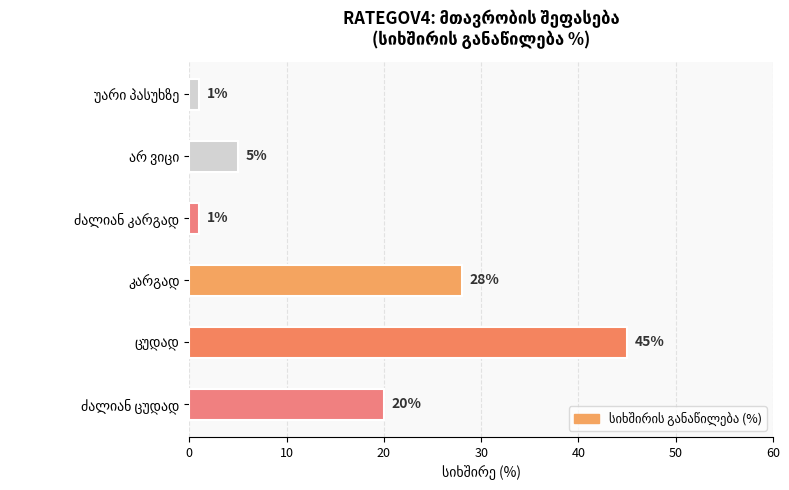

What is the average value?

17